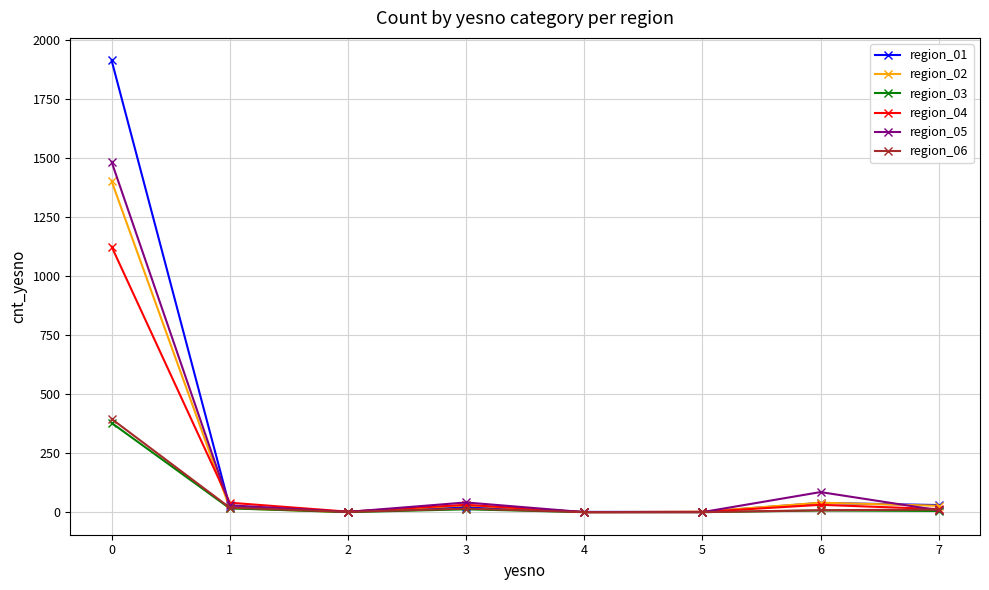

Which series has the widest spread of values?

region_01